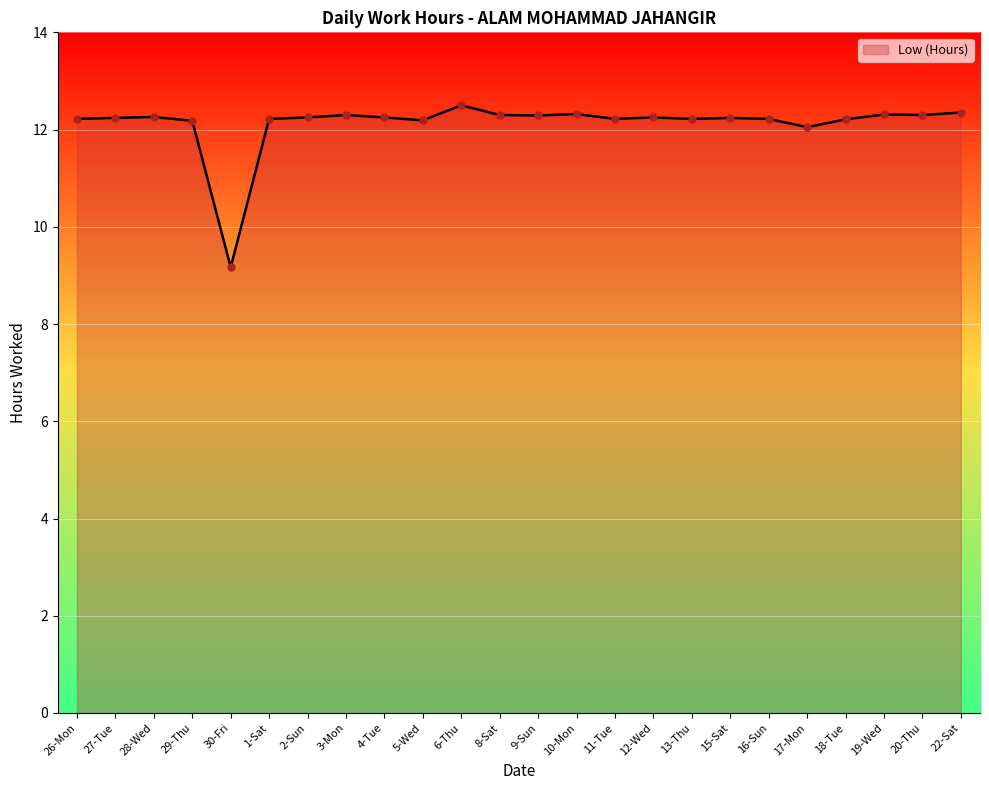

What is the ratio of the value at 17-Mon to the value at 8-Sat?

1.0